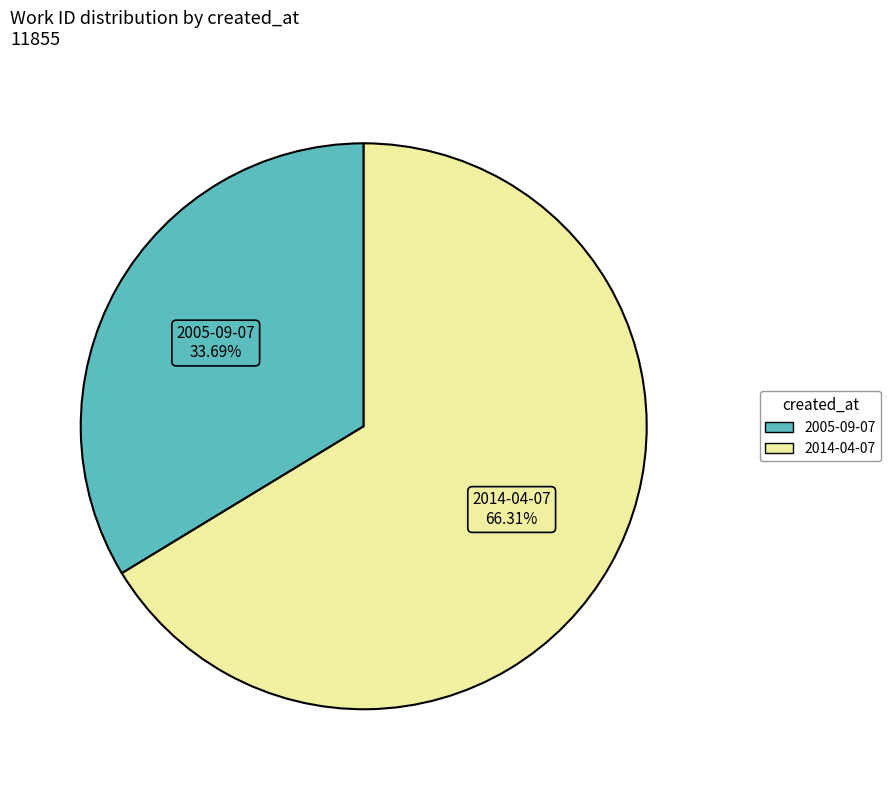

What is the majority slice?

2014-04-07